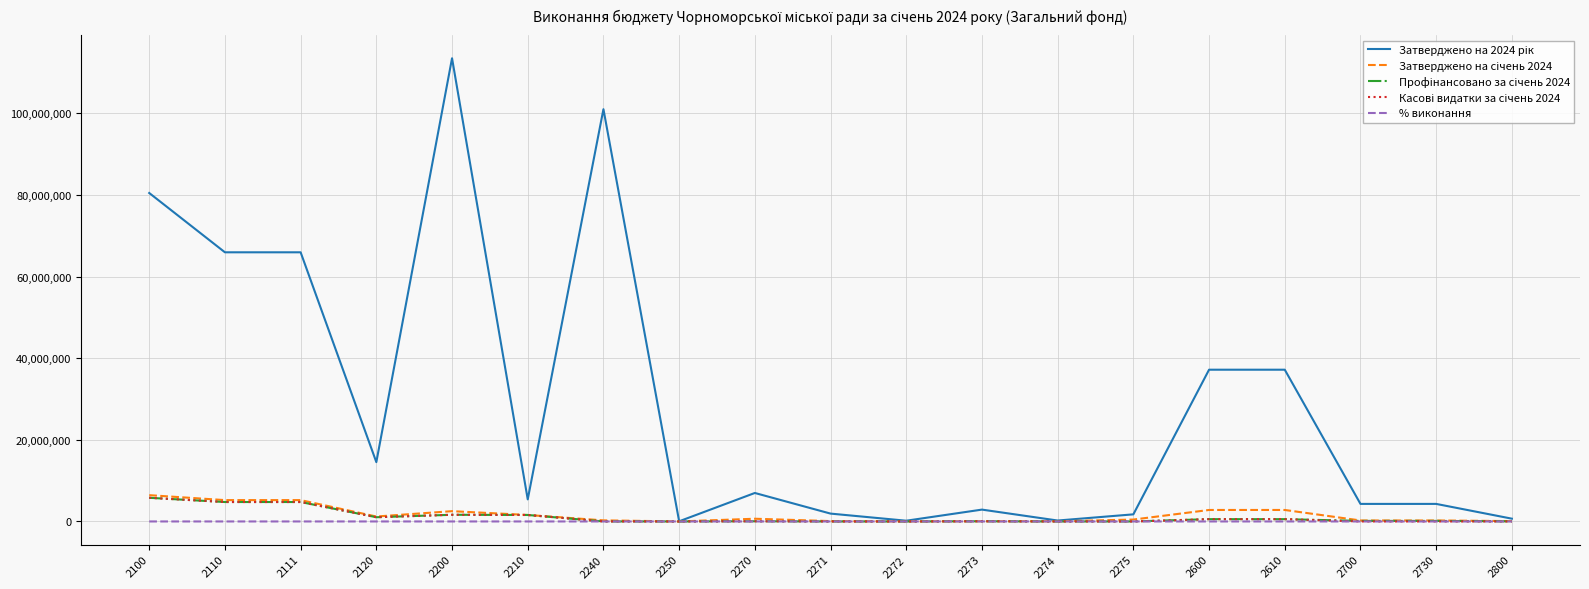

At which category is the sum across all series the highest?

2200